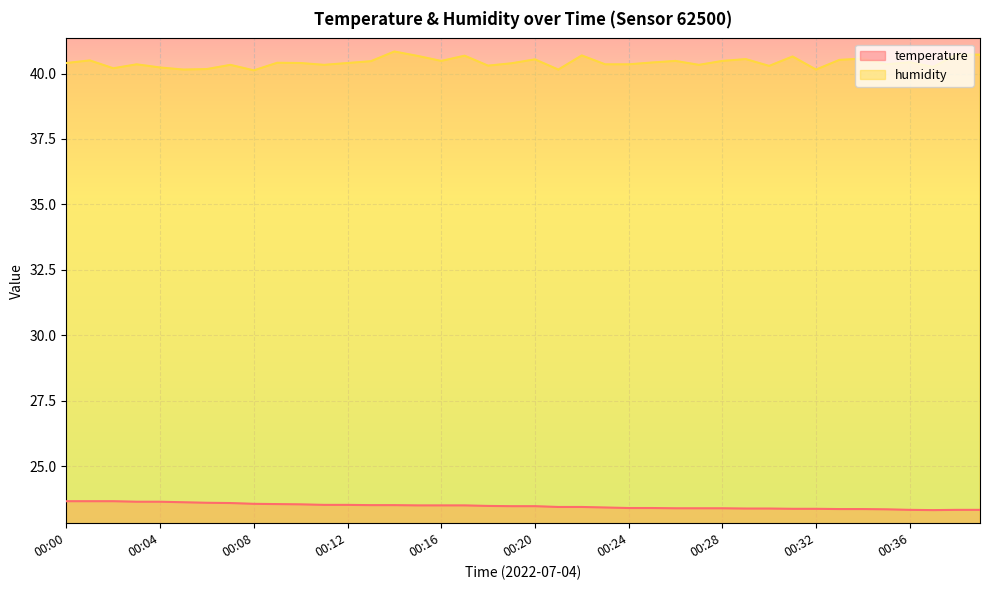

True or false: humidity and temperature intersect in this chart.

False